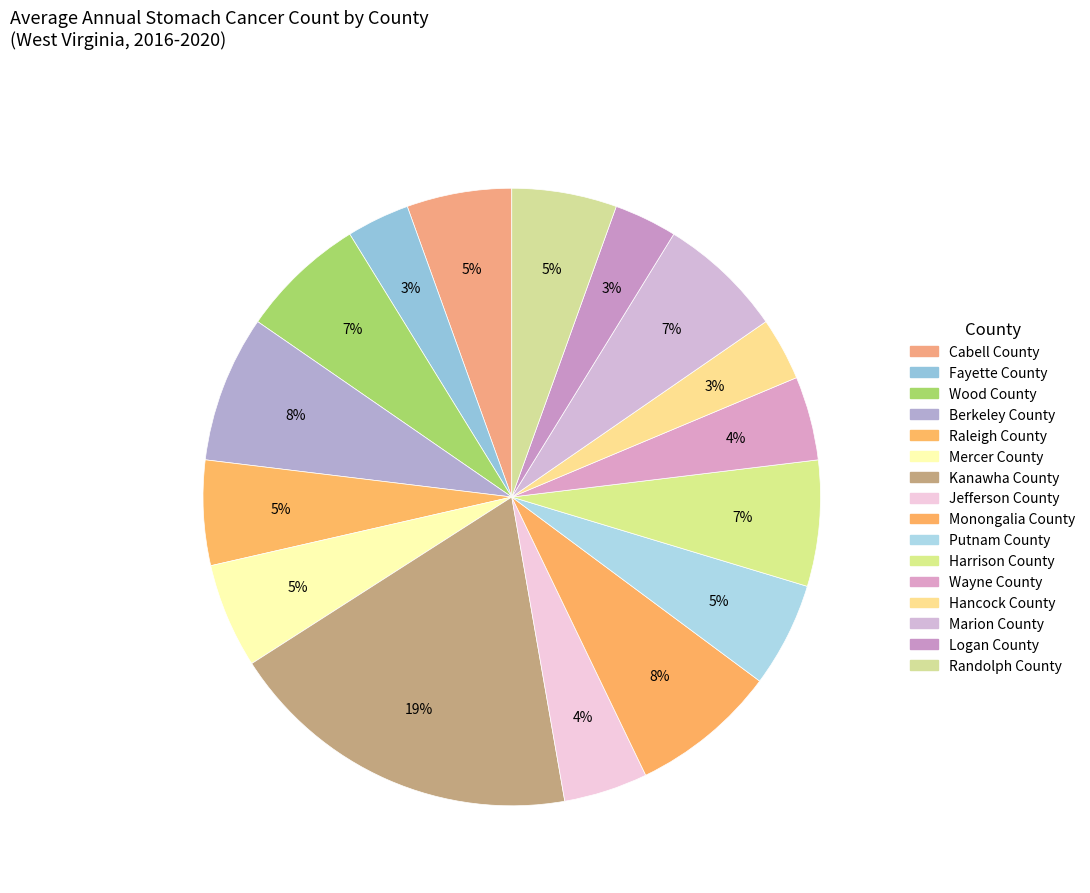

How many slices are in this pie chart?

16